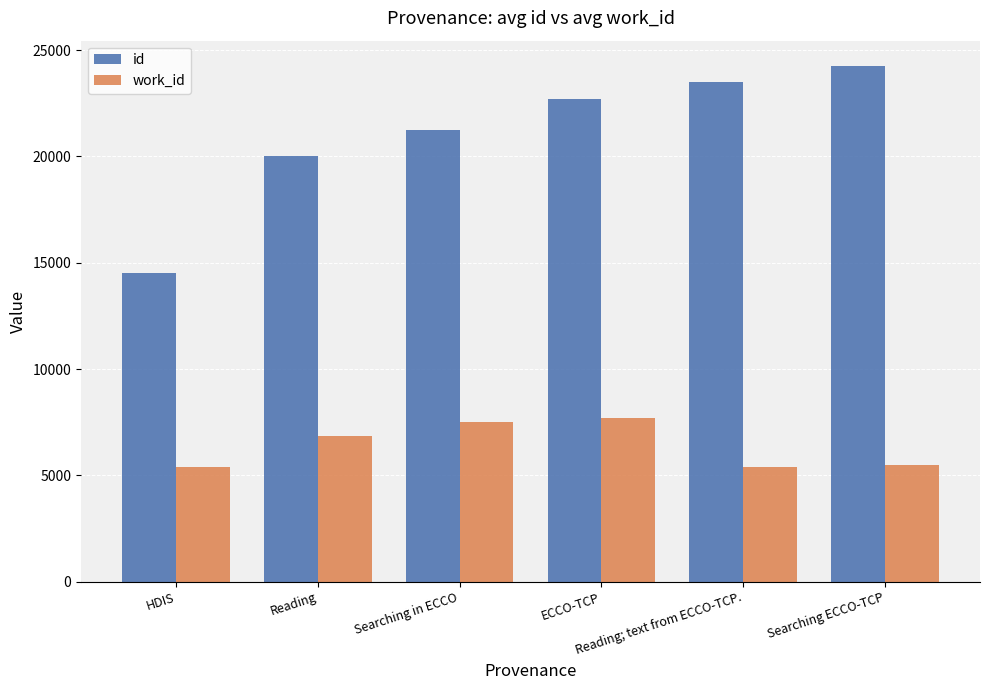

What is the approximate value of id at Reading, to the nearest 50?

20000